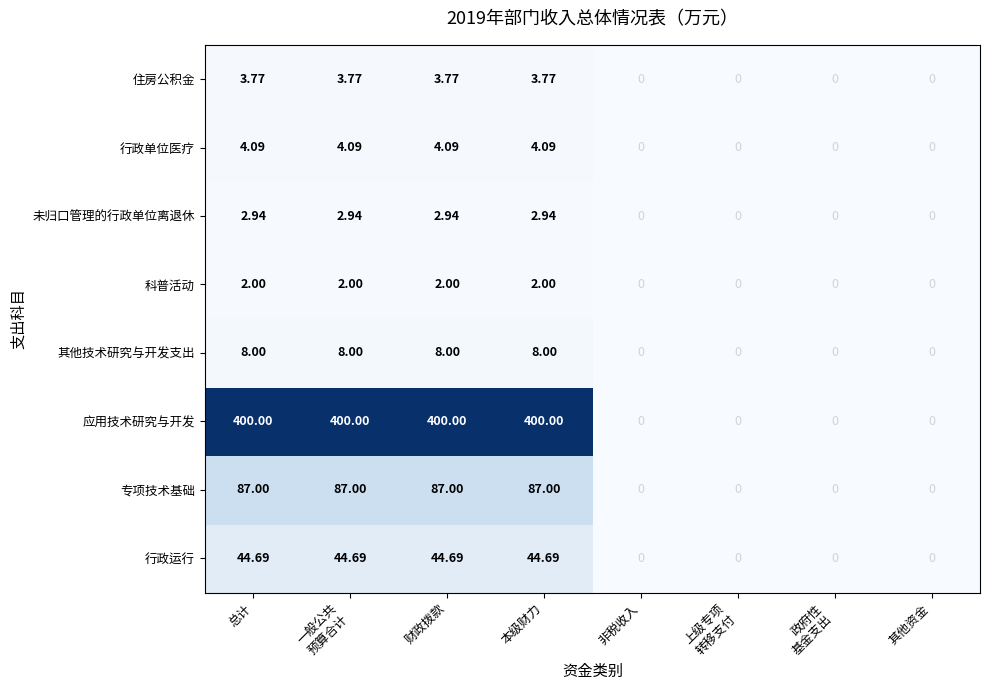

Which series has the largest range (max minus min)?

应用技术研究与开发